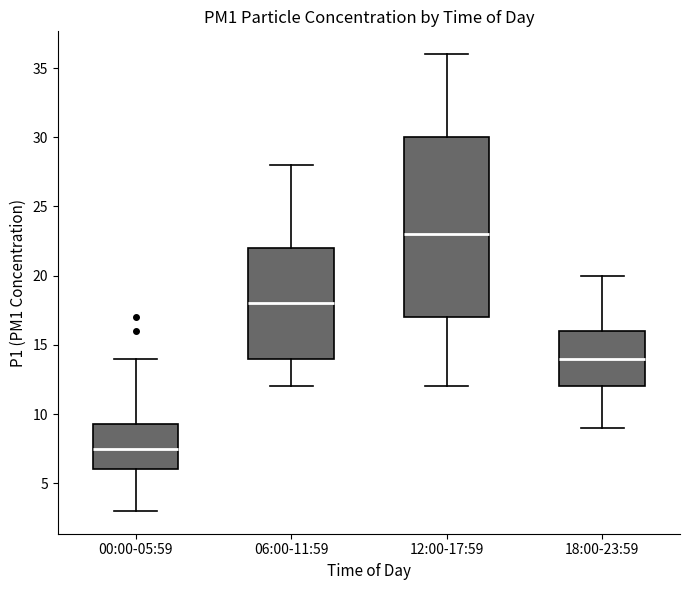

Reading left to right, read every box against the y-axis: the position of its median line, the range the box covers, and the ends of its whiskers. The values are not printed on the chart, so give them approximately, as read against the axis.

00:00-05:59: median 7.5, box 6.0 to 9.5, whiskers 3.0 to 14.0
06:00-11:59: median 18.0, box 14.0 to 22.0, whiskers 12.0 to 28.0
12:00-17:59: median 23.0, box 17.0 to 30.0, whiskers 12.0 to 36.0
18:00-23:59: median 14.0, box 12.0 to 16.0, whiskers 9.0 to 20.0